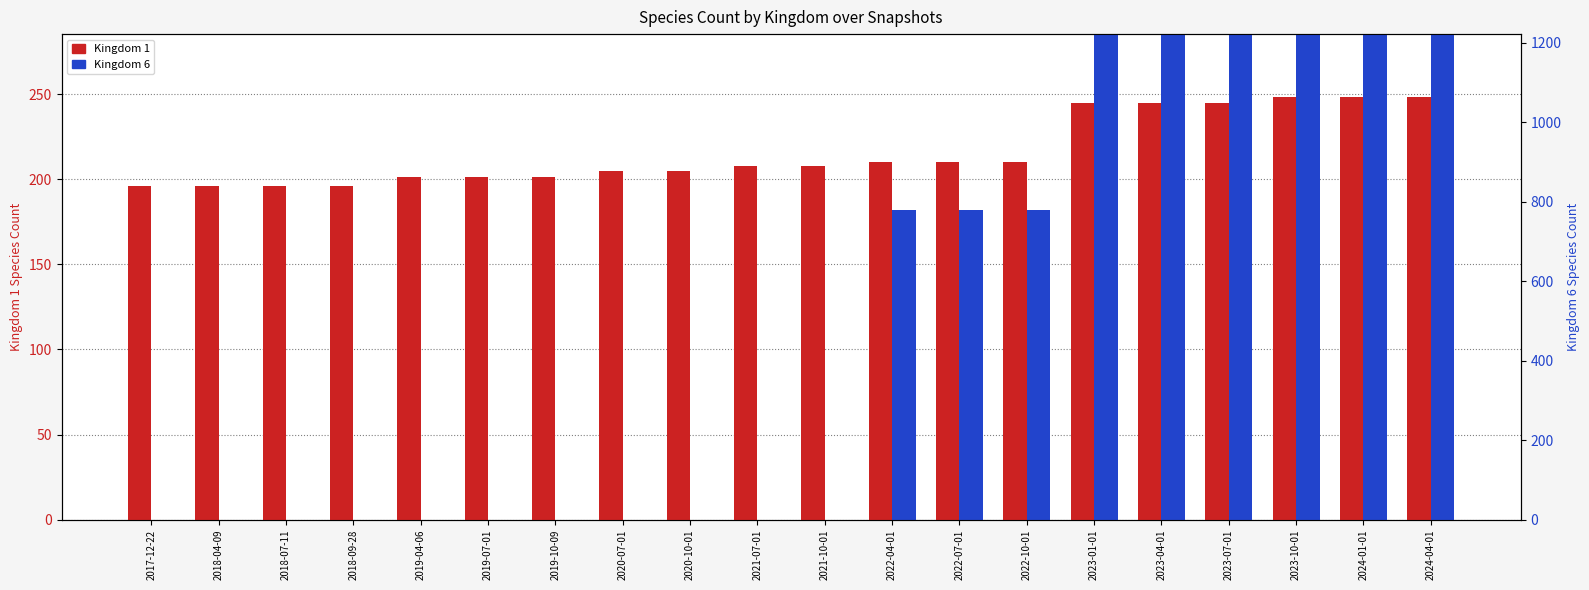

Is it true that Kingdom 1 equals 210 at 2022-07-01?

True